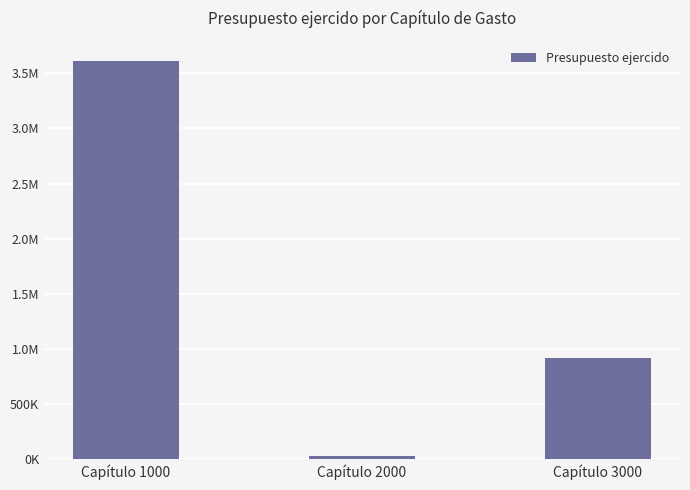

Is it true that the value at Capítulo 1000 is 3612442.0?

True